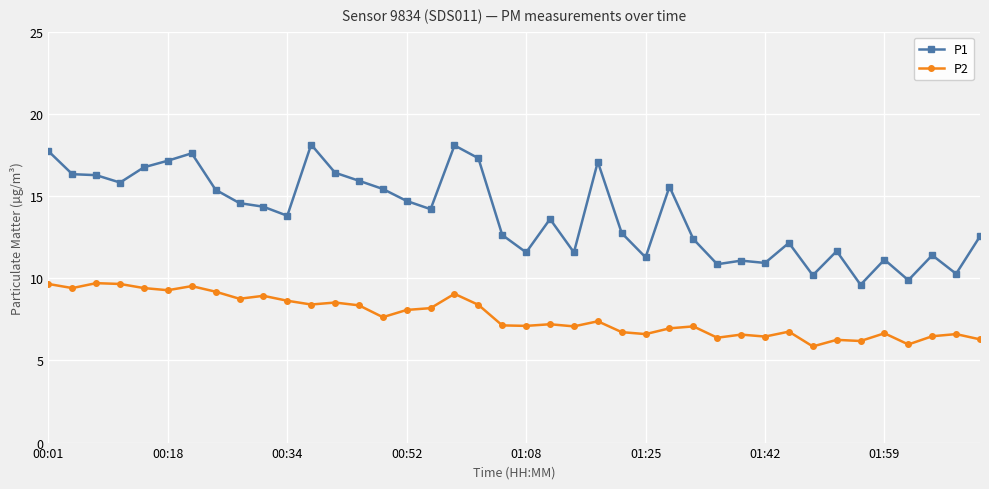

What is the value of the P1 point at the 9th from the left?

14.6